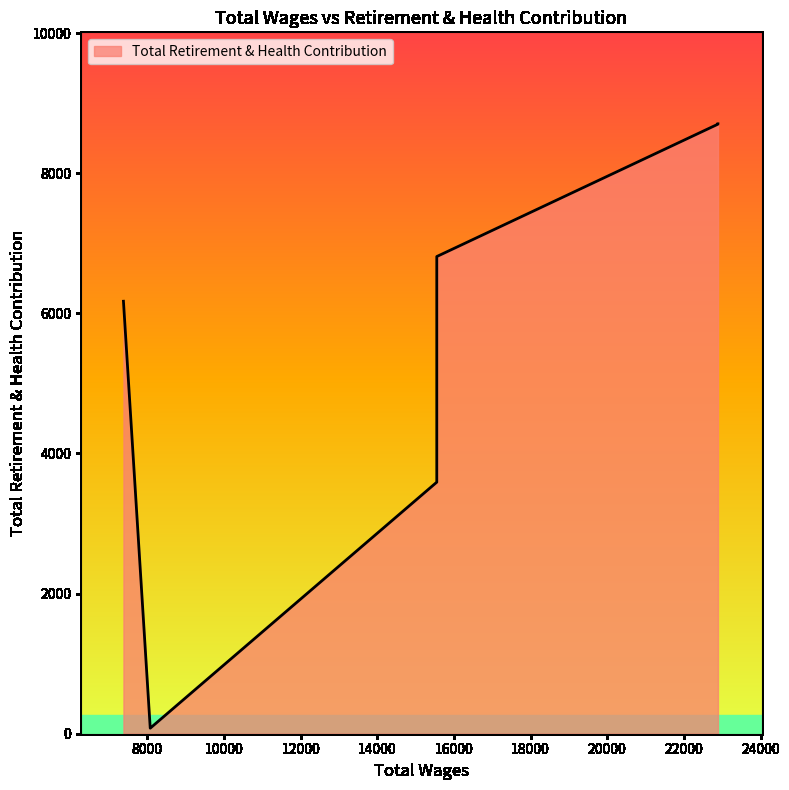

Reading left to right, what are all the values shown in this chart?

22888.0=8704	22888.0=8699	15552.0=6810	15552.0=5888	15552.0=3590	8076.0=79	7377.0=6172